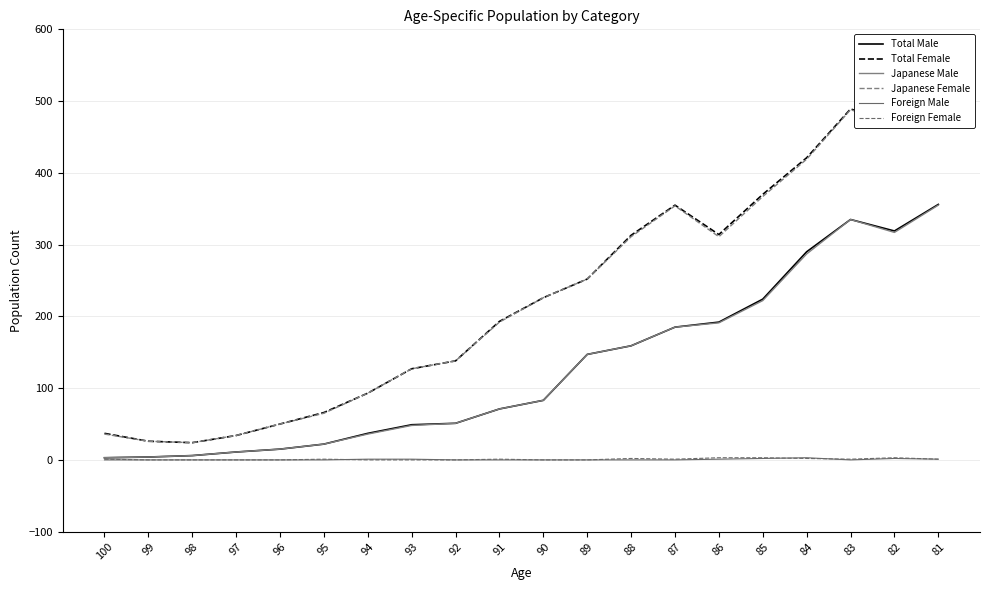

How many data points does each series have?

20